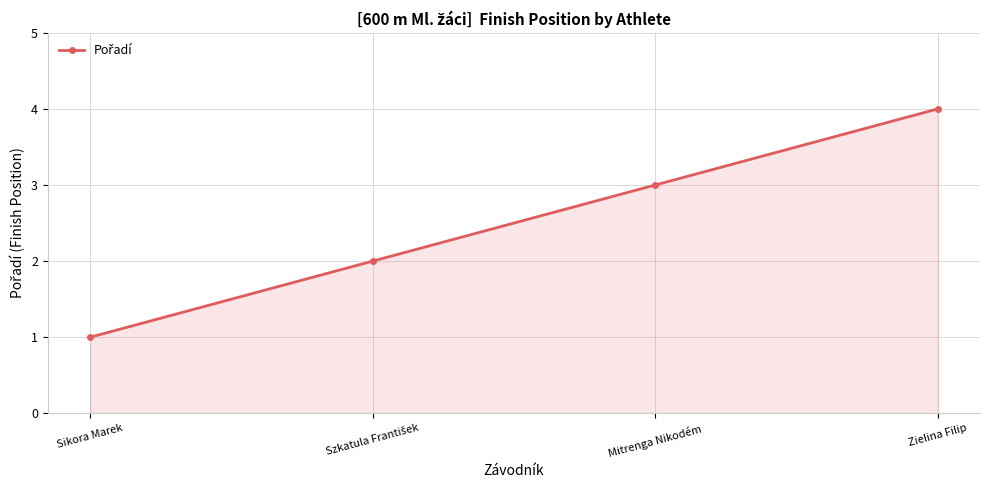

Is it true that the value at Mitrenga Nikodém is 3?

True